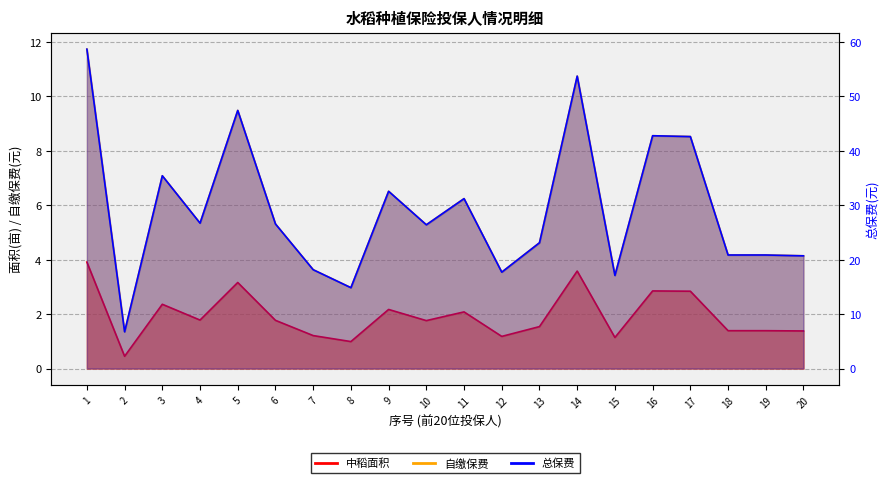

What is the sum of the 中稻面积 values at 2 and 12?

1.6